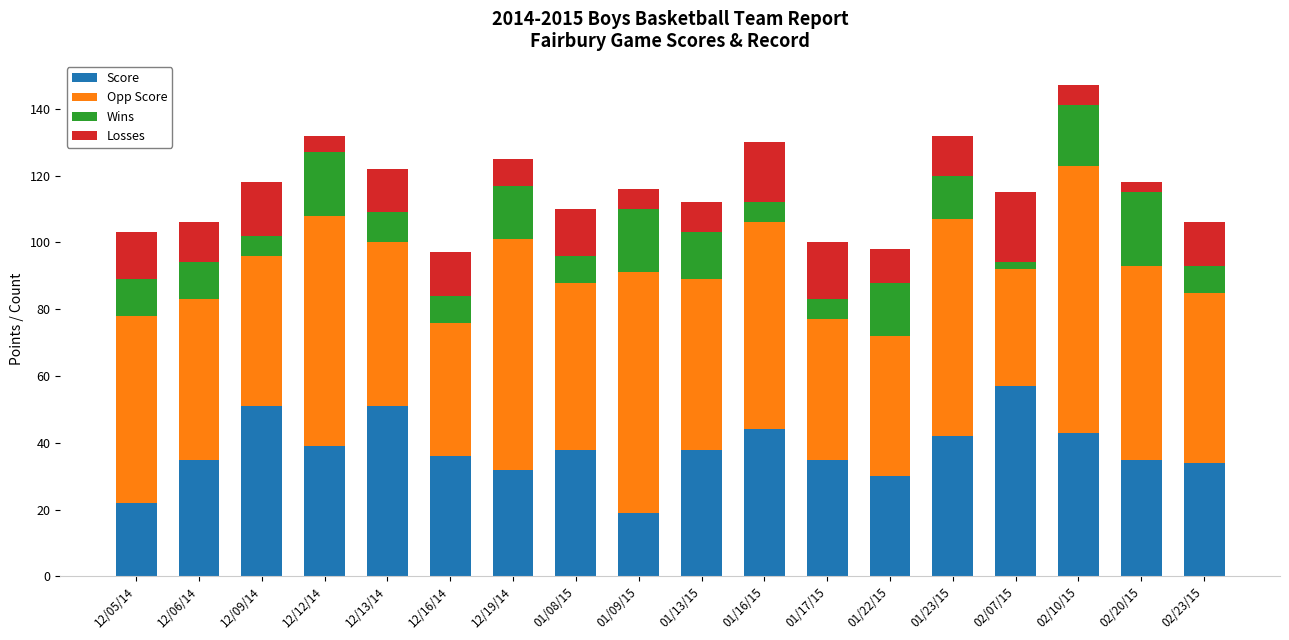

At which category is the sum across all series the highest?

02/10/15